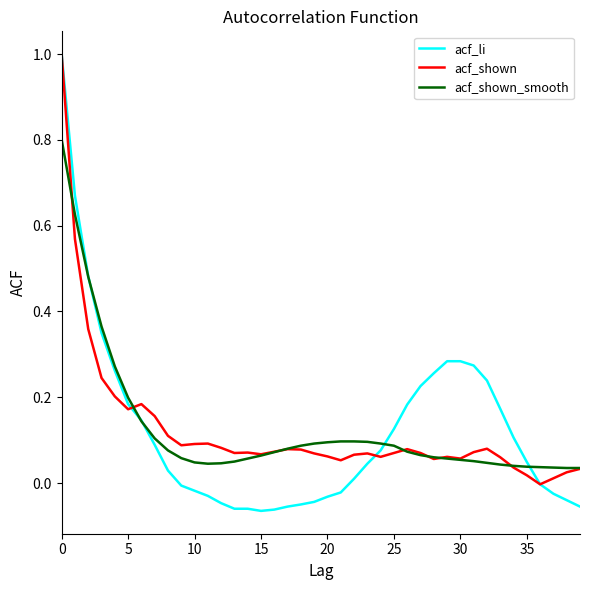

How many lines are shown in the chart?

3